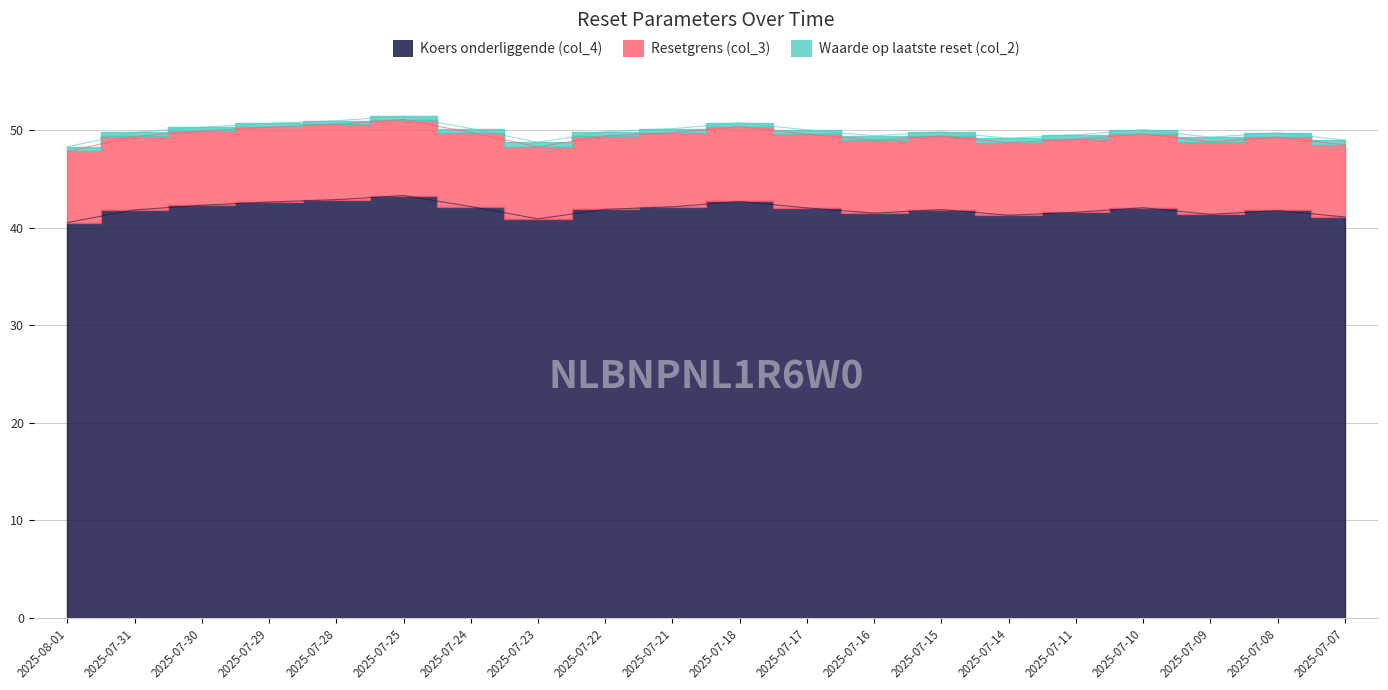

In Resetgrens (col_3), how many points are lower than both neighbors (excluding endpoints)?

4